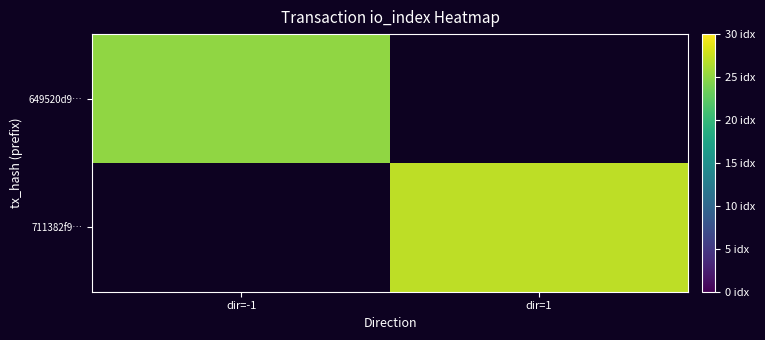

Is it true that 711382f9… equals 38.8 at dir=1?

False